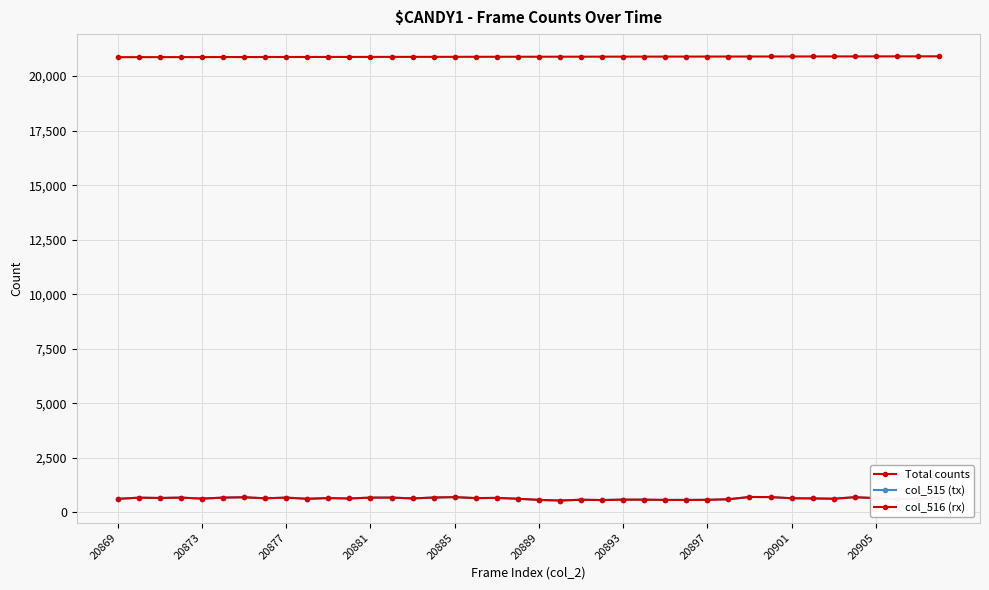

Where does the Total counts series first go above 20889?

21